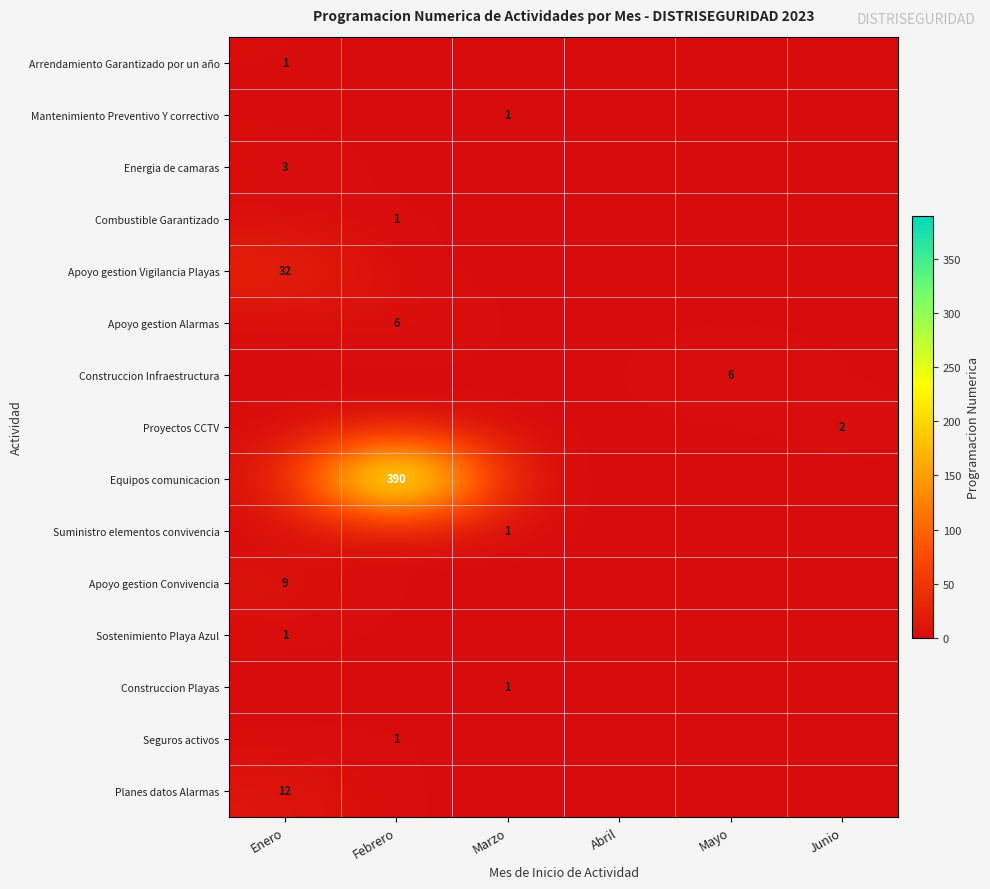

True or false: Combustible Garantizado has a value of 2 at Febrero.

False